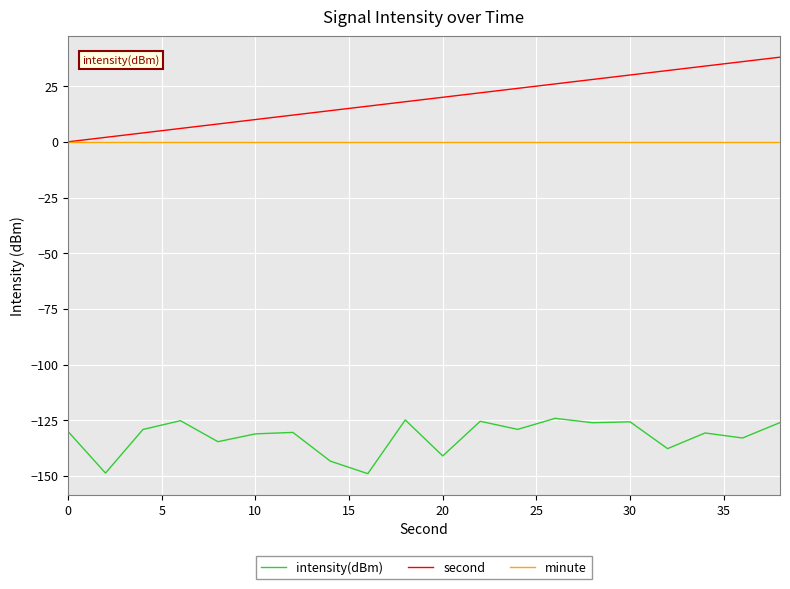

True or false: intensity(dBm) and second cross at least once.

False